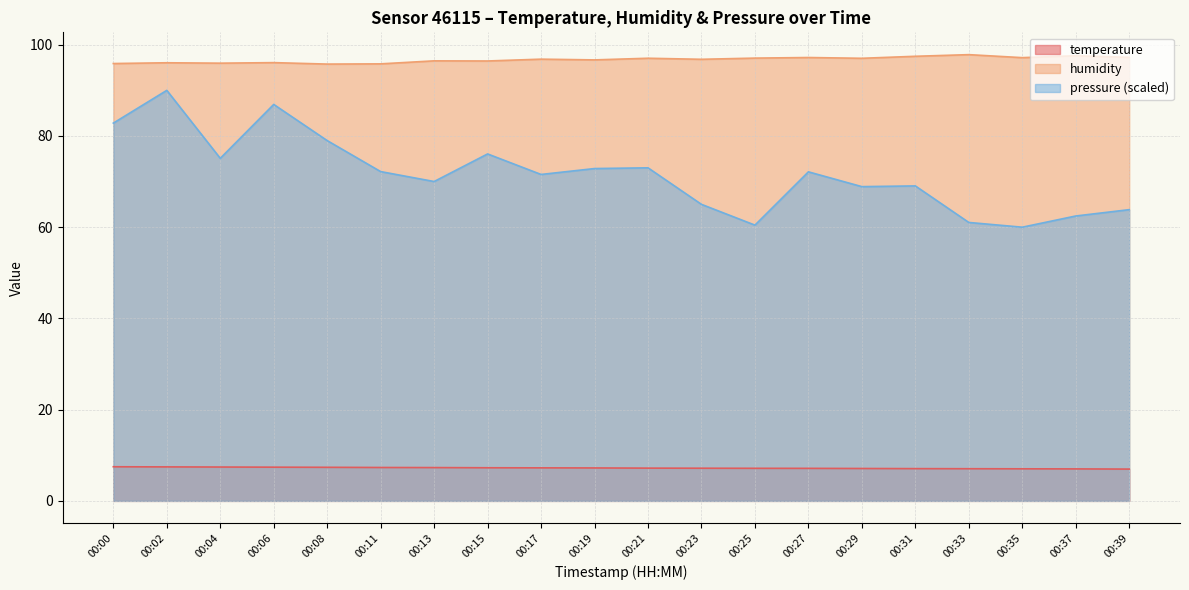

Does the chart display data point markers on the line(s)?

No